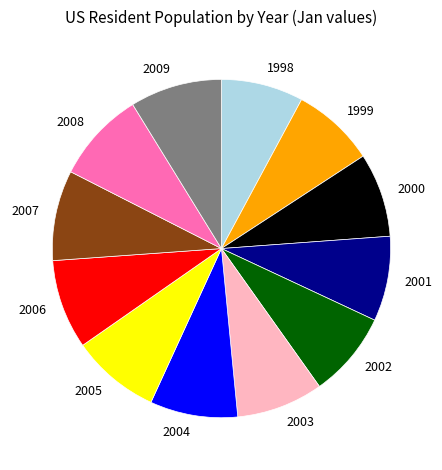

How many segments does this pie chart have?

12